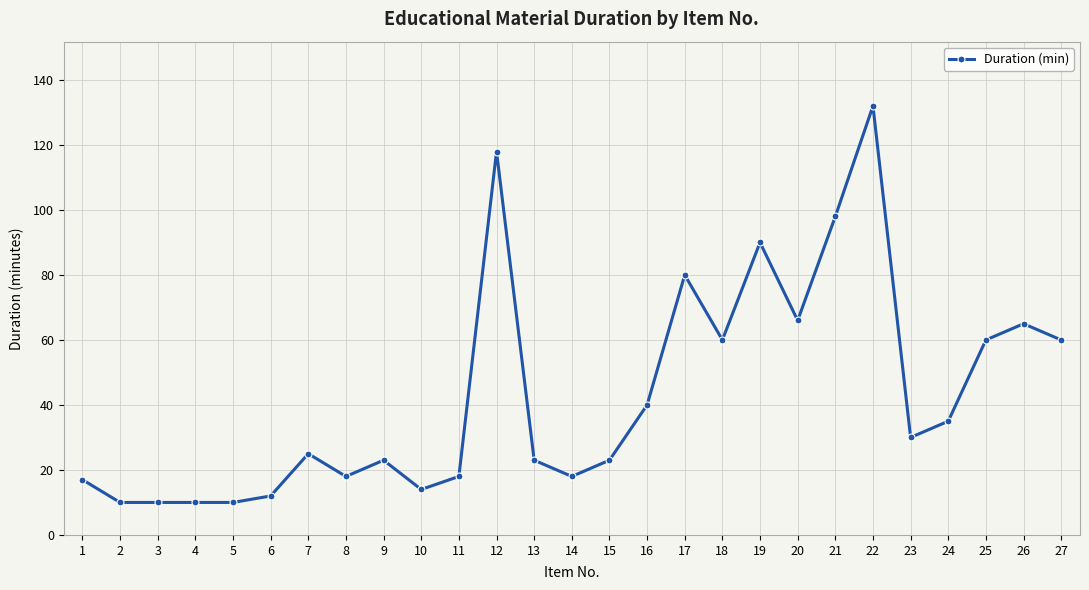

What is the change in value from 12 to 27?

-58